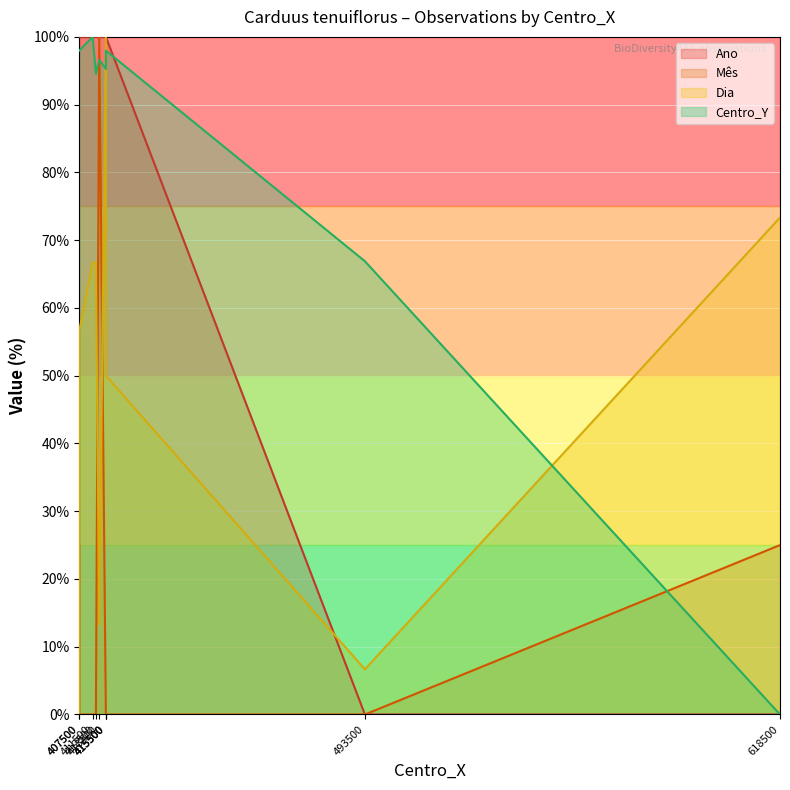

Which series has the largest total across all categories?

Centro_Y